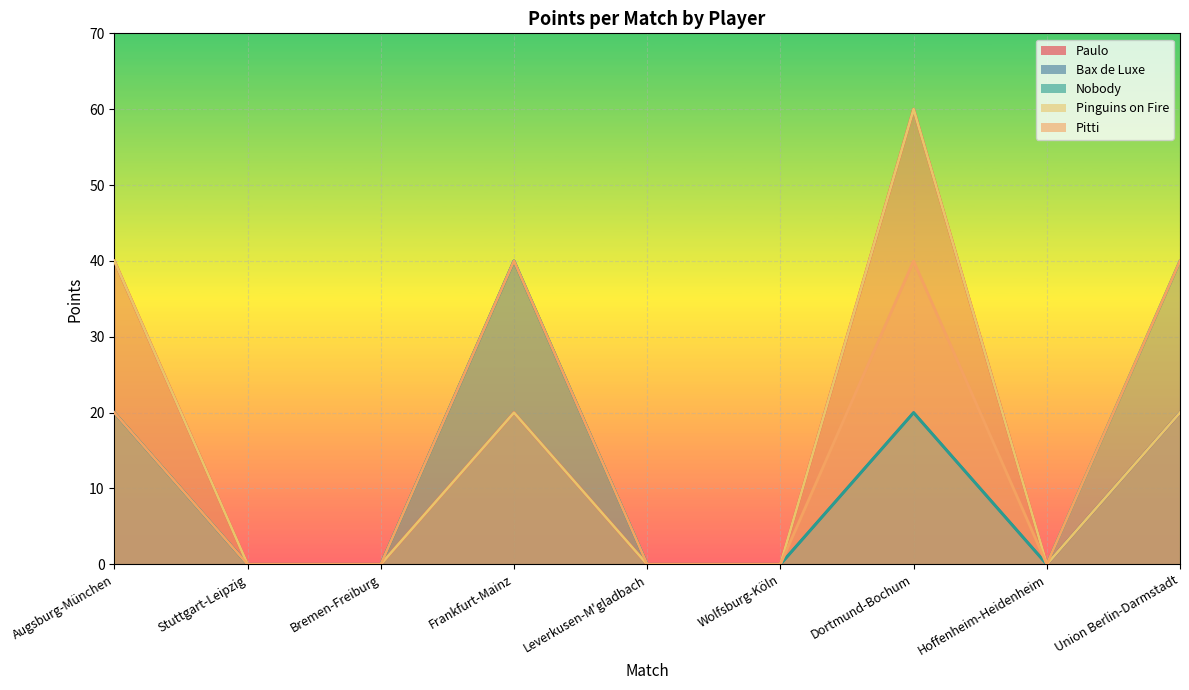

In Pinguins on Fire, how many points are lower than both neighbors (excluding endpoints)?

1